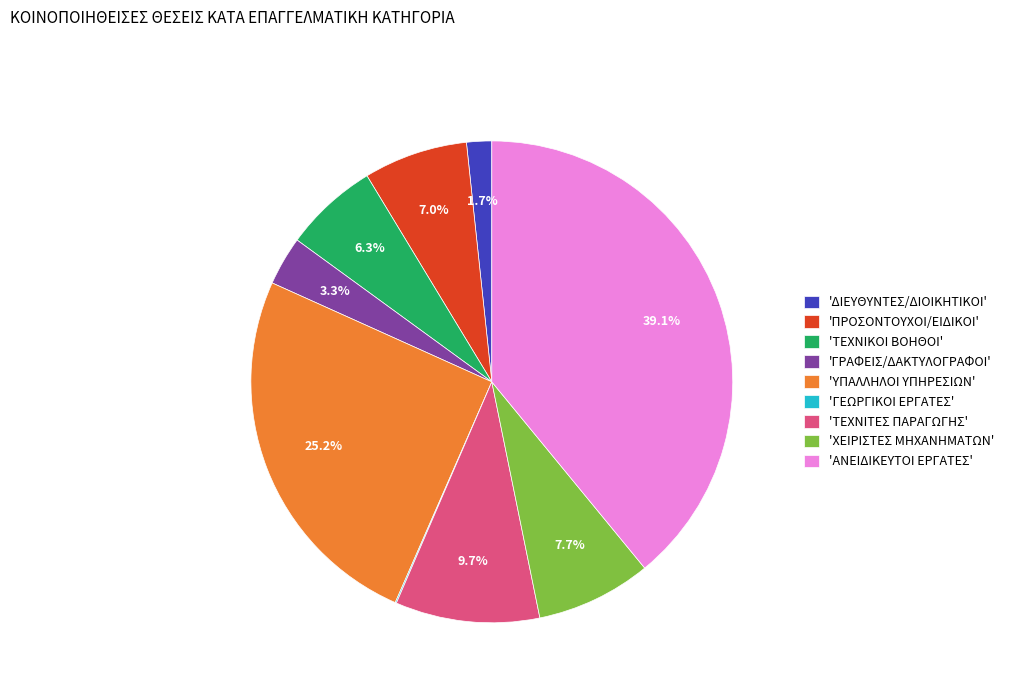

Do 'ΧΕΙΡΙΣΤΕΣ ΜΗΧΑΝΗΜΑΤΩΝ' and 'ΥΠΑΛΛΗΛΟΙ ΥΠΗΡΕΣΙΩΝ' together represent more than half of the pie?

No